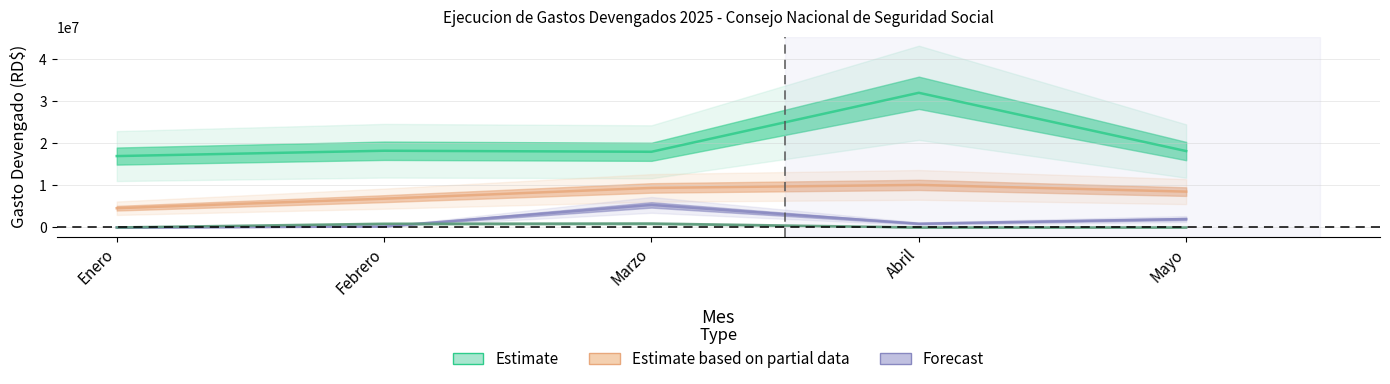

True or false: REMUNERACIONES Y CONTRIBUCIONES and MATERIALES Y SUMINISTROS intersect in this chart.

False